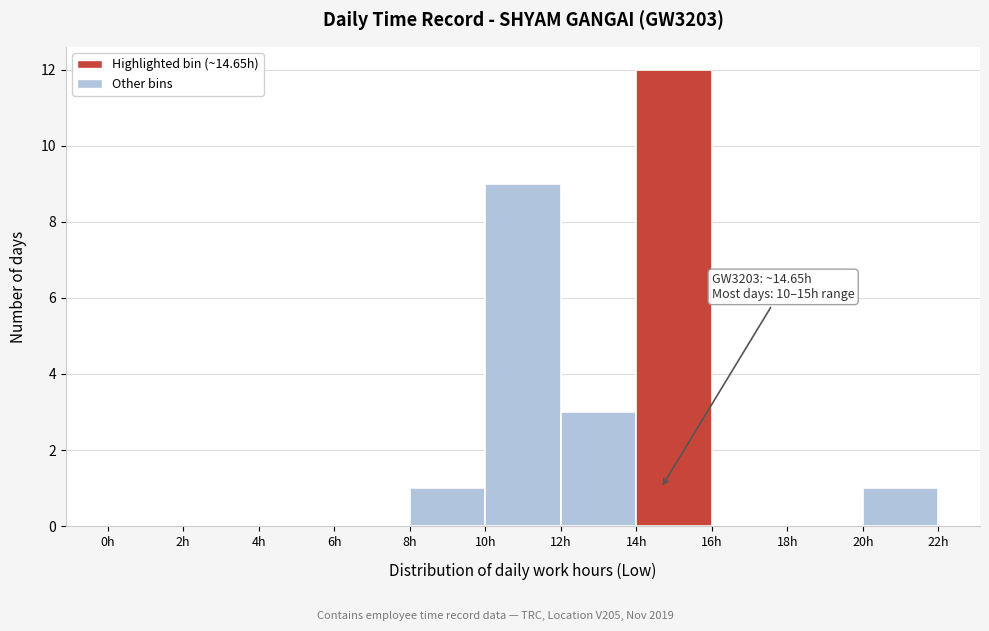

Over which range of the x-axis is the bar tallest?

14 to 16